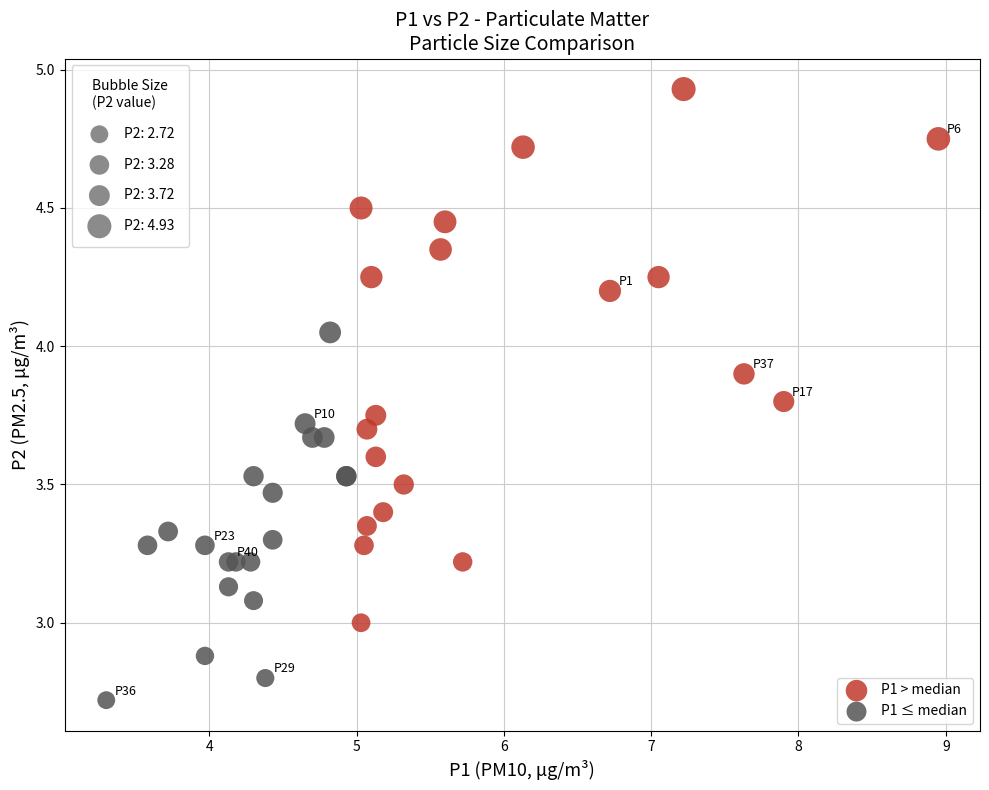

Which series contains the lowest Y value?

P1 ≤ median